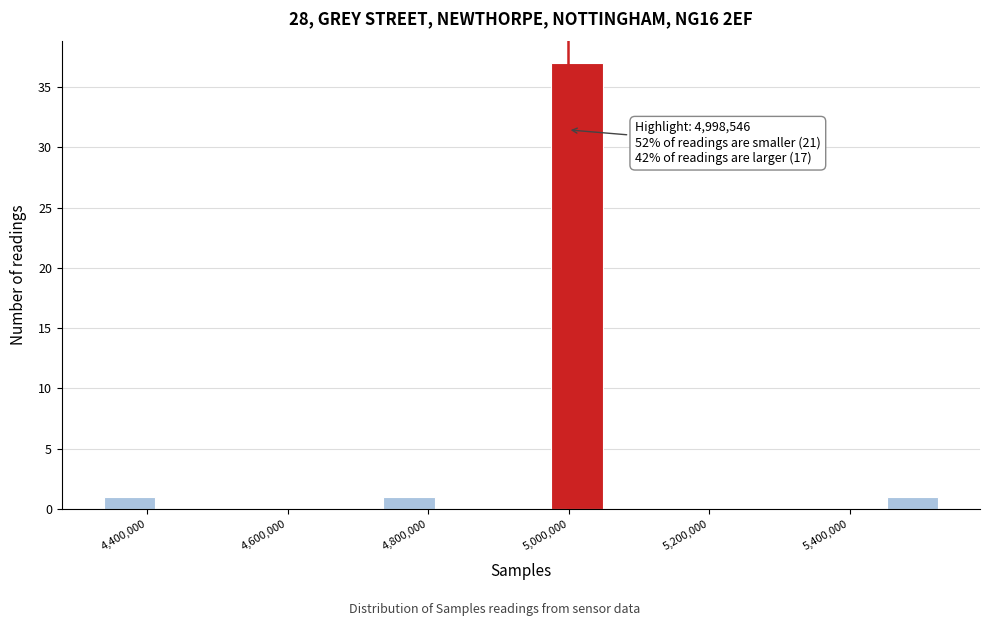

Read against the x-axis, roughly where is the centre of the tallest bar?

5020000